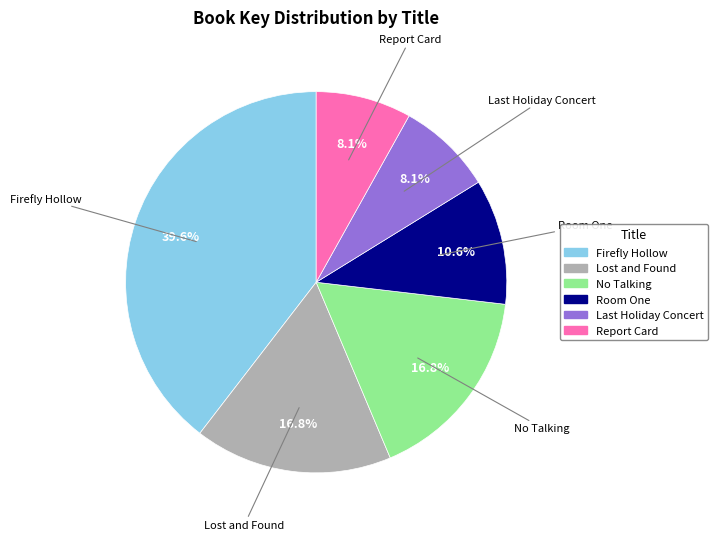

Between Room One and Firefly Hollow, which is larger?

Firefly Hollow